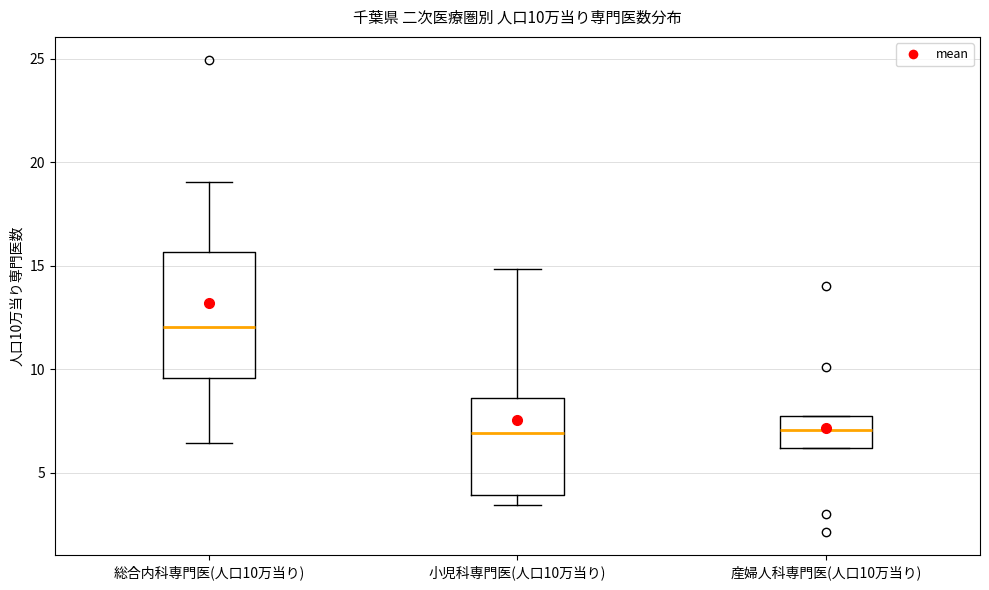

Comparing the boxes themselves (not the whiskers), which one is the tallest?

総合内科専門医(人口10万当り)